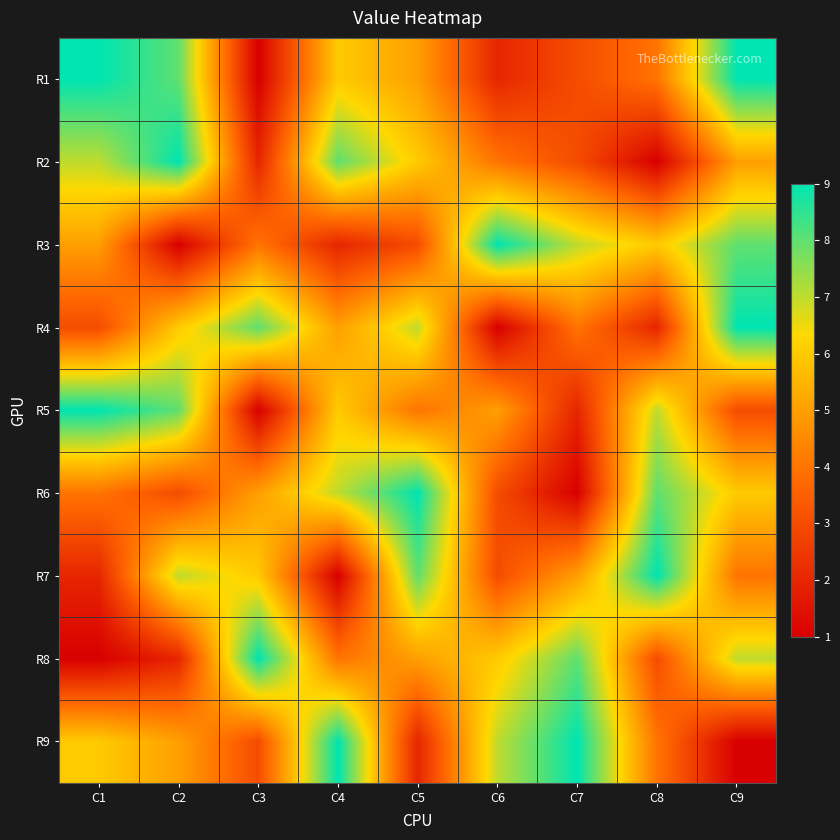

Which series changed the most between C3 and C4?

R2